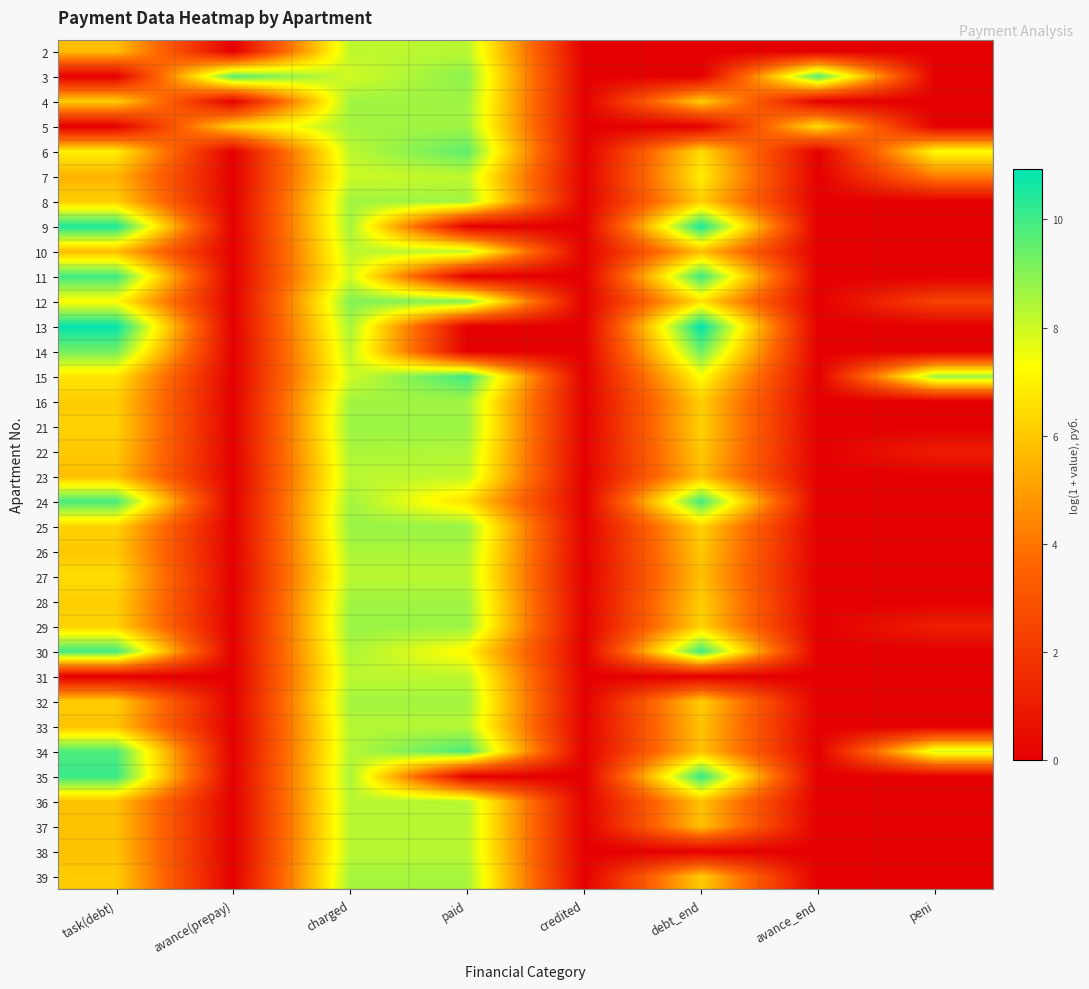

At which category is the sum across all series the highest?

charged